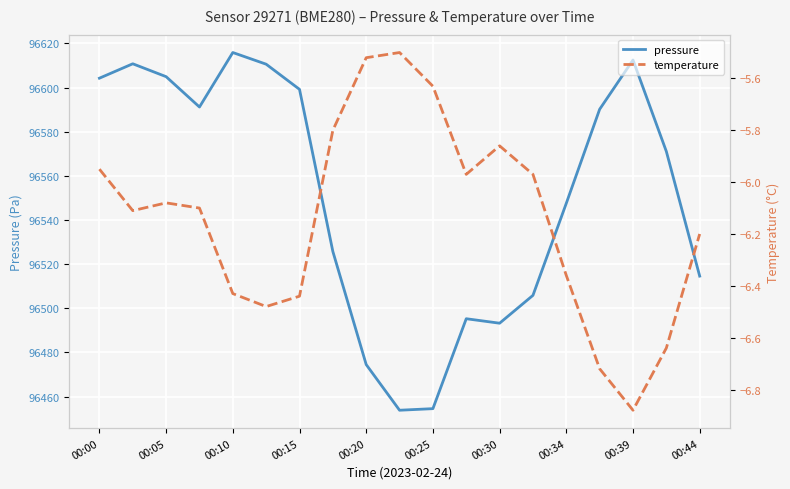

The value of pressure at 00:44 is 59707.8. True or false?

False